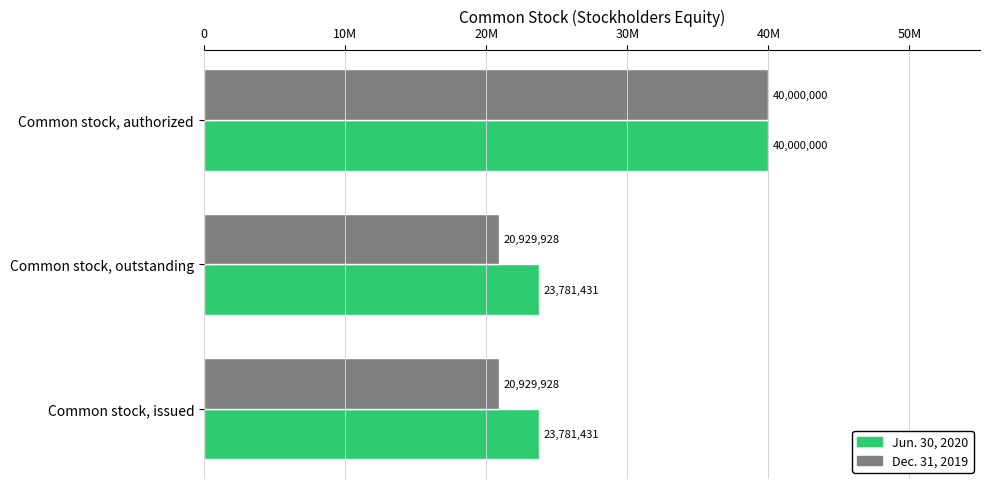

How many Dec. 31, 2019 values are between 20929928 and 40000000?

3